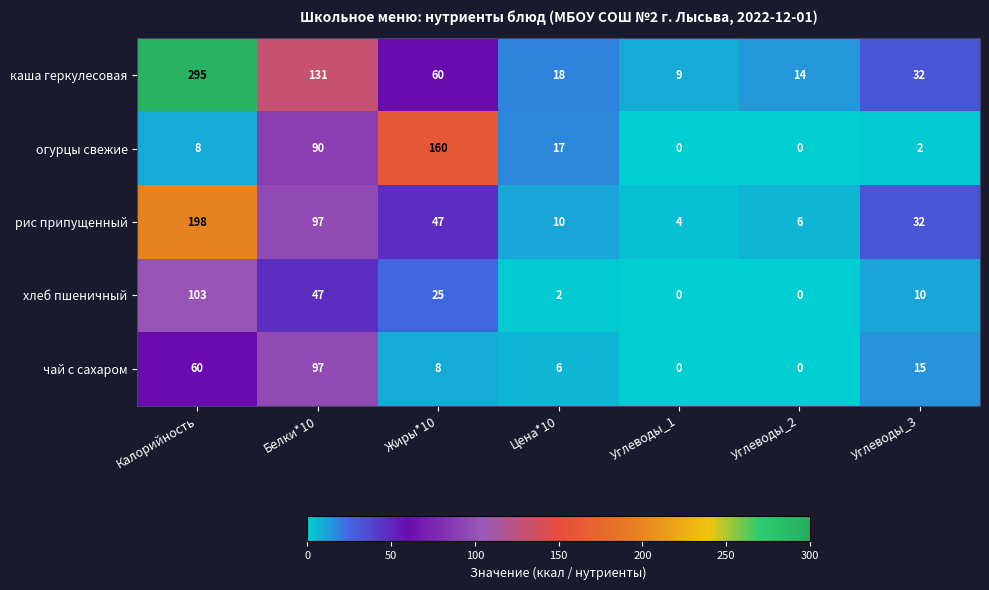

At which label does чай с сахаром first exceed 8?

Калорийность